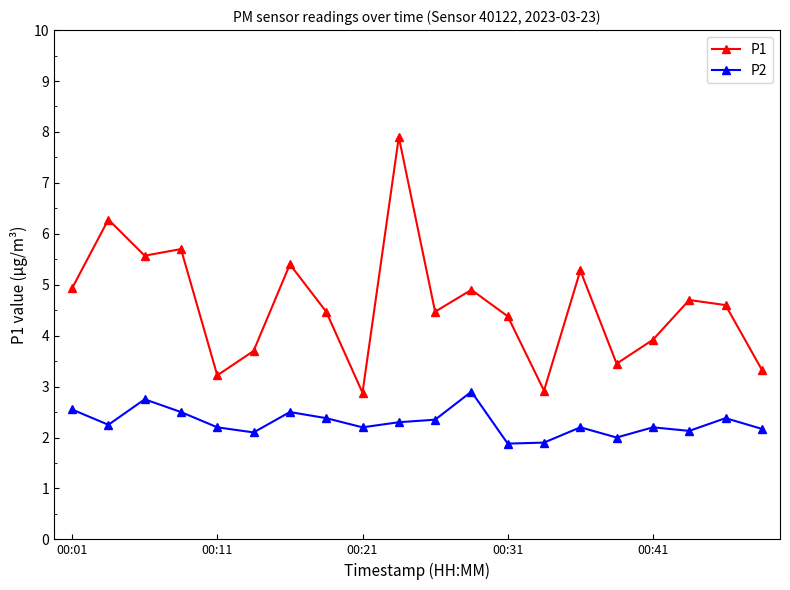

What is the maximum value for P1?

7.9